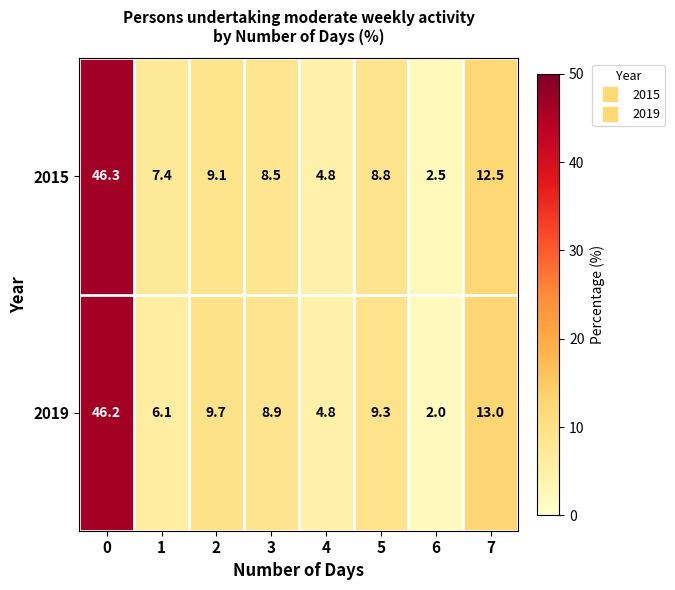

The value of 2015 at 7 is 3.6. True or false?

False